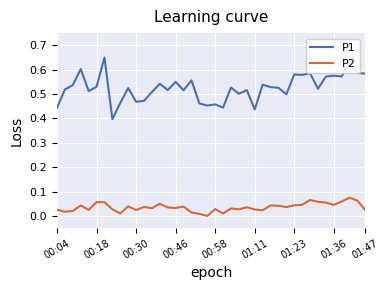

Is this an area chart (filled region under the line)?

No